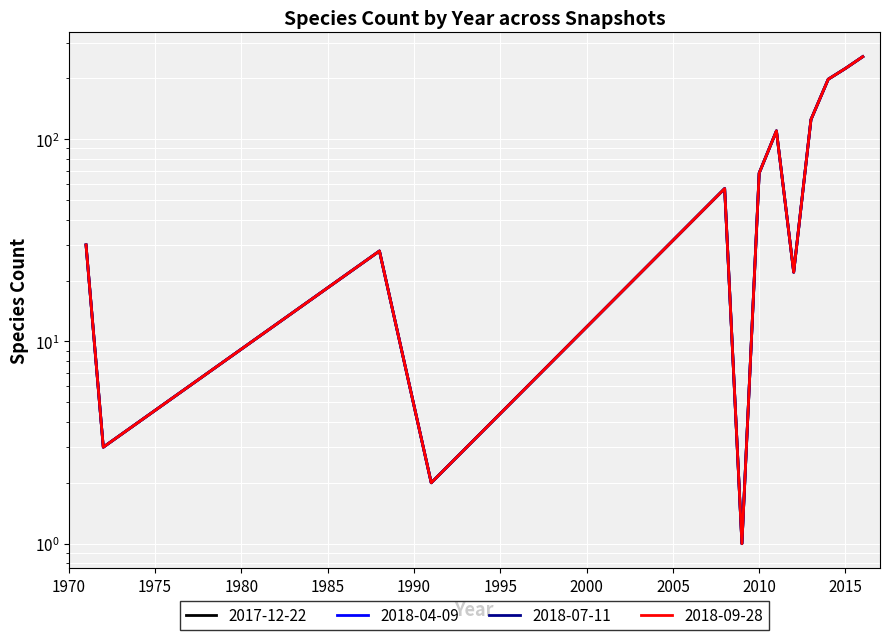

Which has a higher value, 2015 or 2008?

2015